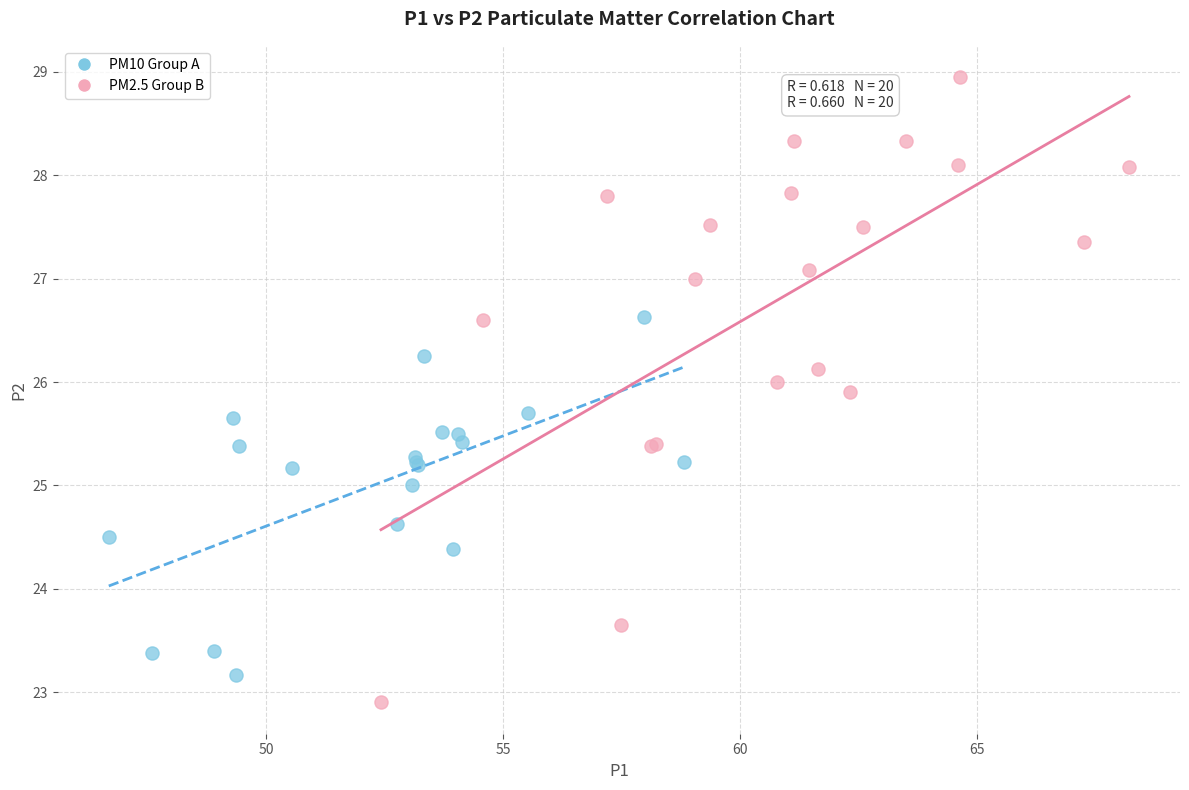

Which series reaches the minimum Y coordinate?

PM2.5 Group B